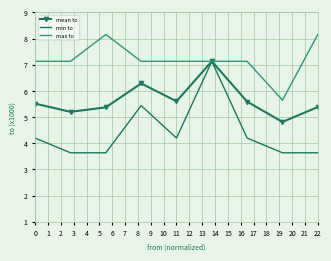

Rank the series by their average value, from lowest to highest.

min to, mean to, max to